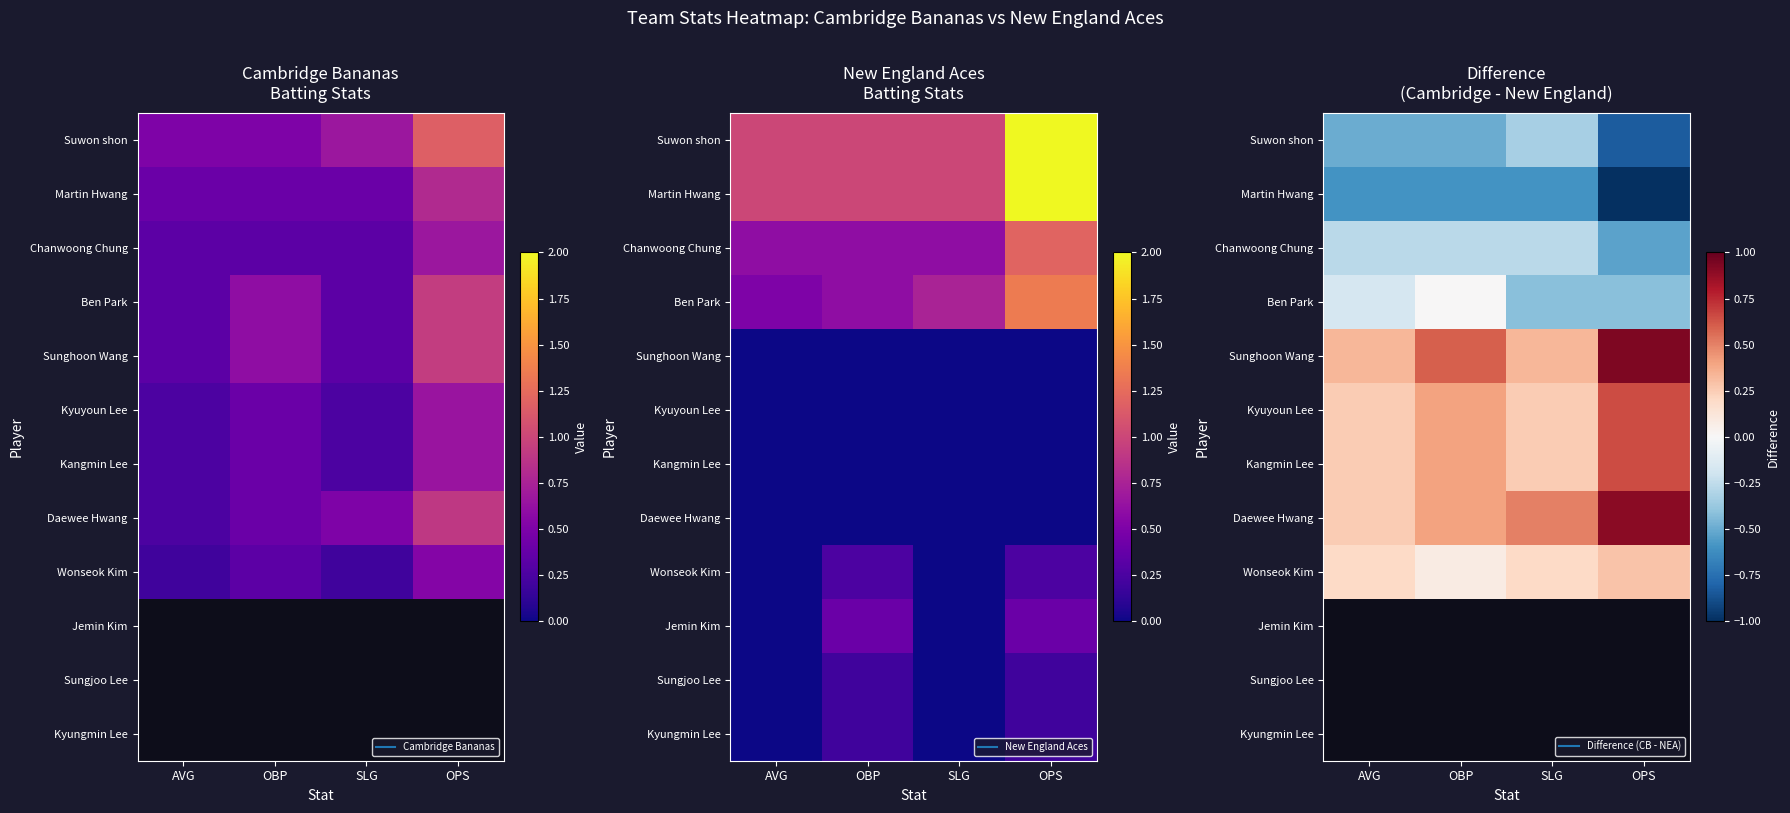

What is the difference between the maximum and second lowest values in the Sunghoon Wang series?

0.6